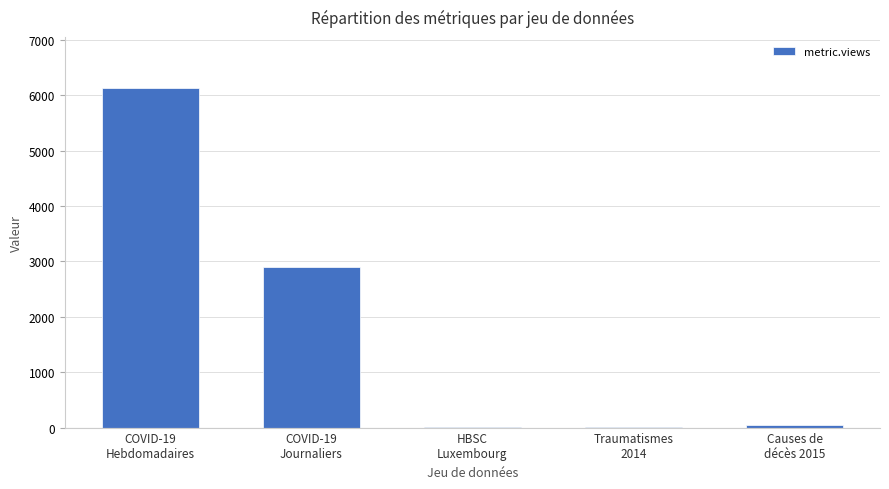

How many categories are shown in the chart?

5